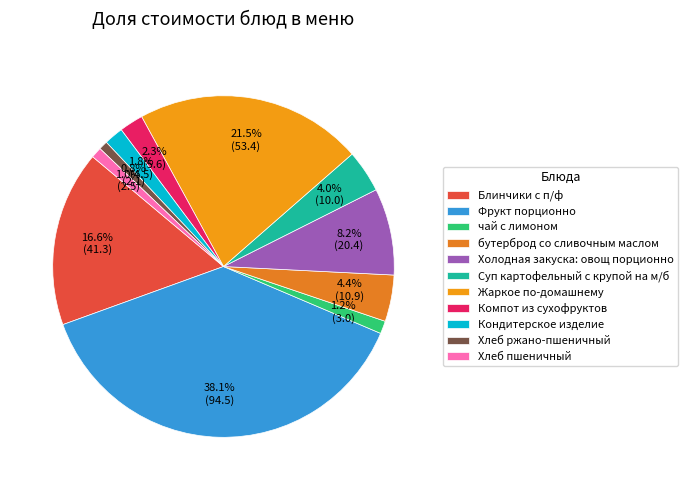

To the nearest percent, what is the combined percentage of Фрукт порционно and Холодная закуска: овощ порционно?

46%